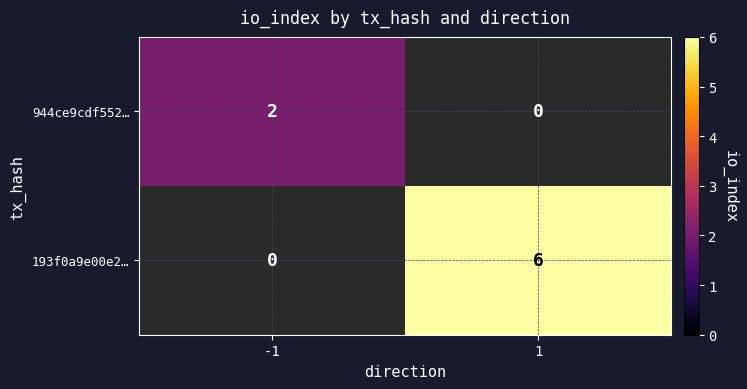

How many data points does each series have?

2